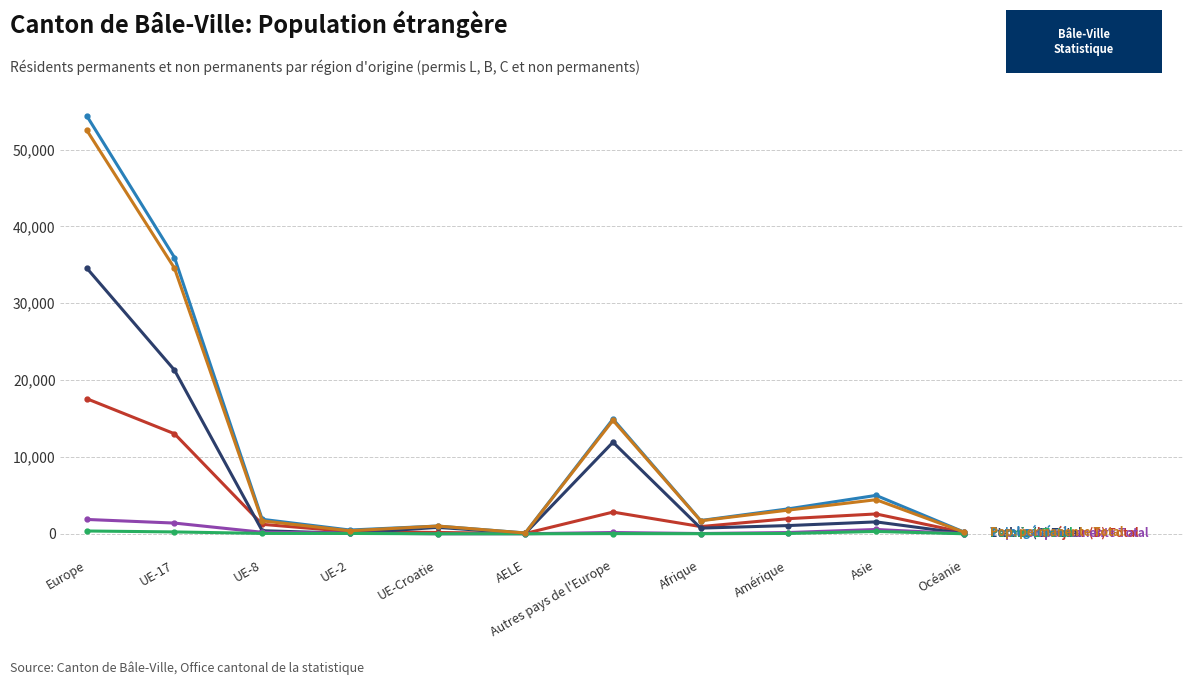

At which category is the sum across all series the highest?

Europe